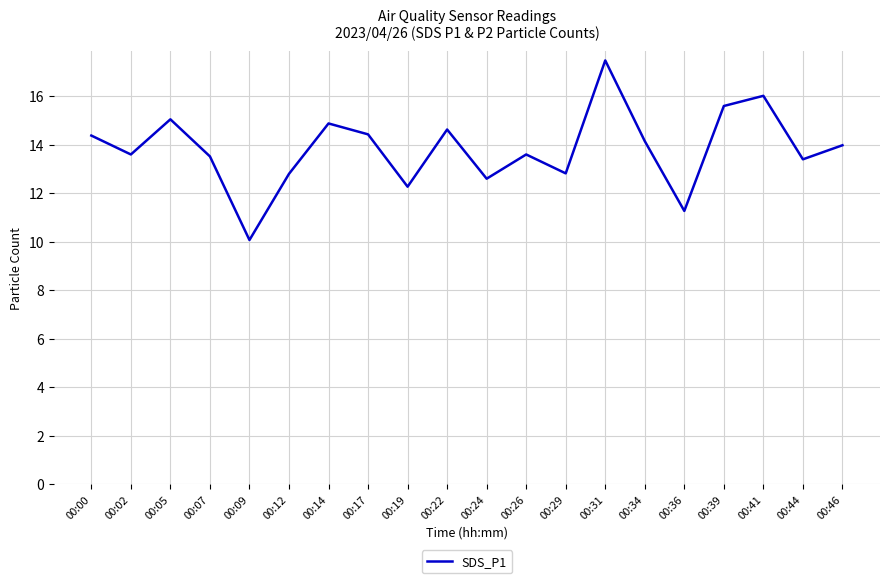

What is the change in value from 00:00 to 00:36?

-3.1